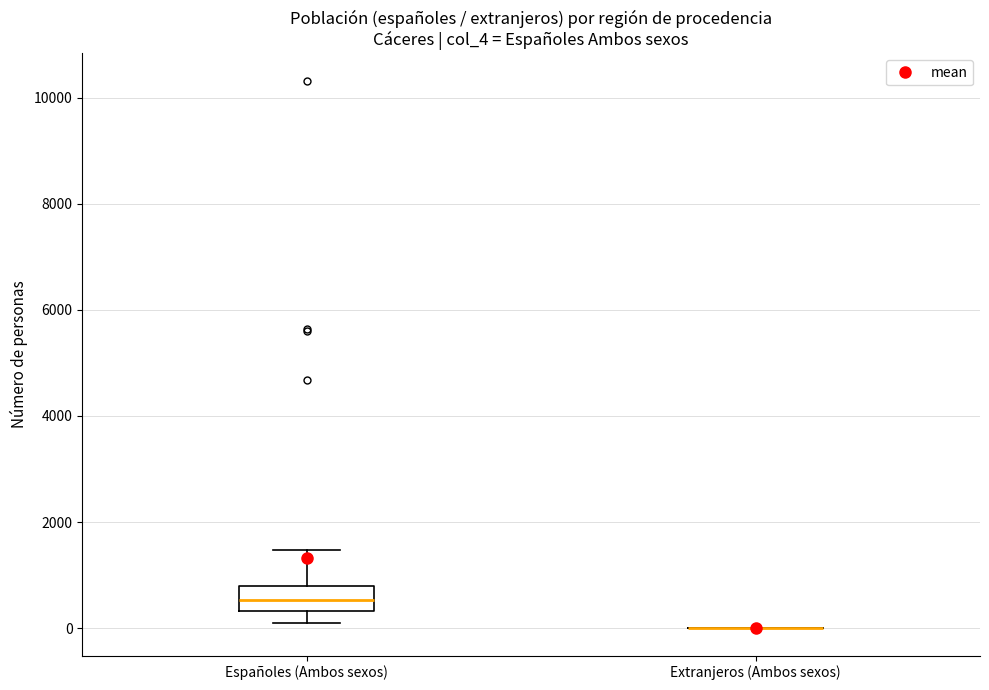

Reading left to right, read every box against the y-axis: the position of its median line, the range the box covers, and the ends of its whiskers. The values are not printed on the chart, so give them approximately, as read against the axis.

Españoles (Ambos sexos): median 600, box 400 to 800, whiskers 0 to 1400
Extranjeros (Ambos sexos): box collapsed to a line at 0, whiskers 0 to 0